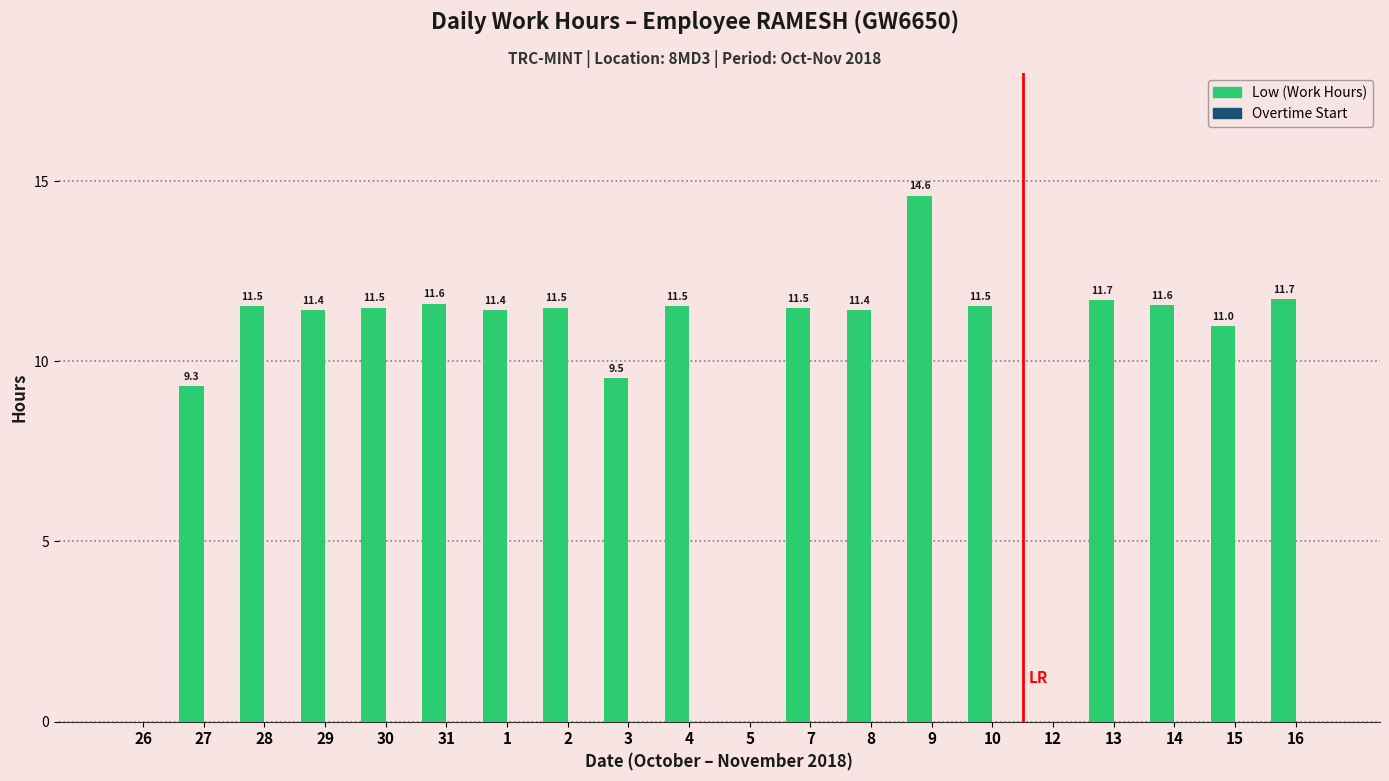

What is the sum of the values at 12 and 4?

11.5